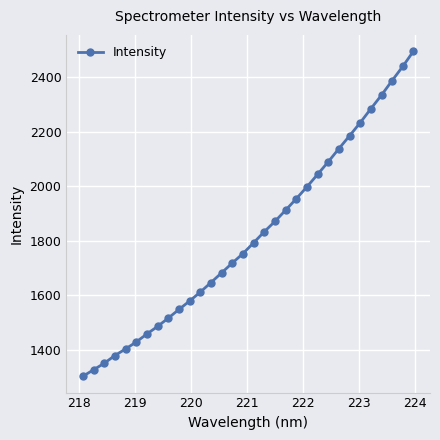

True or false: there are more than 2 points higher than both neighbors.

False